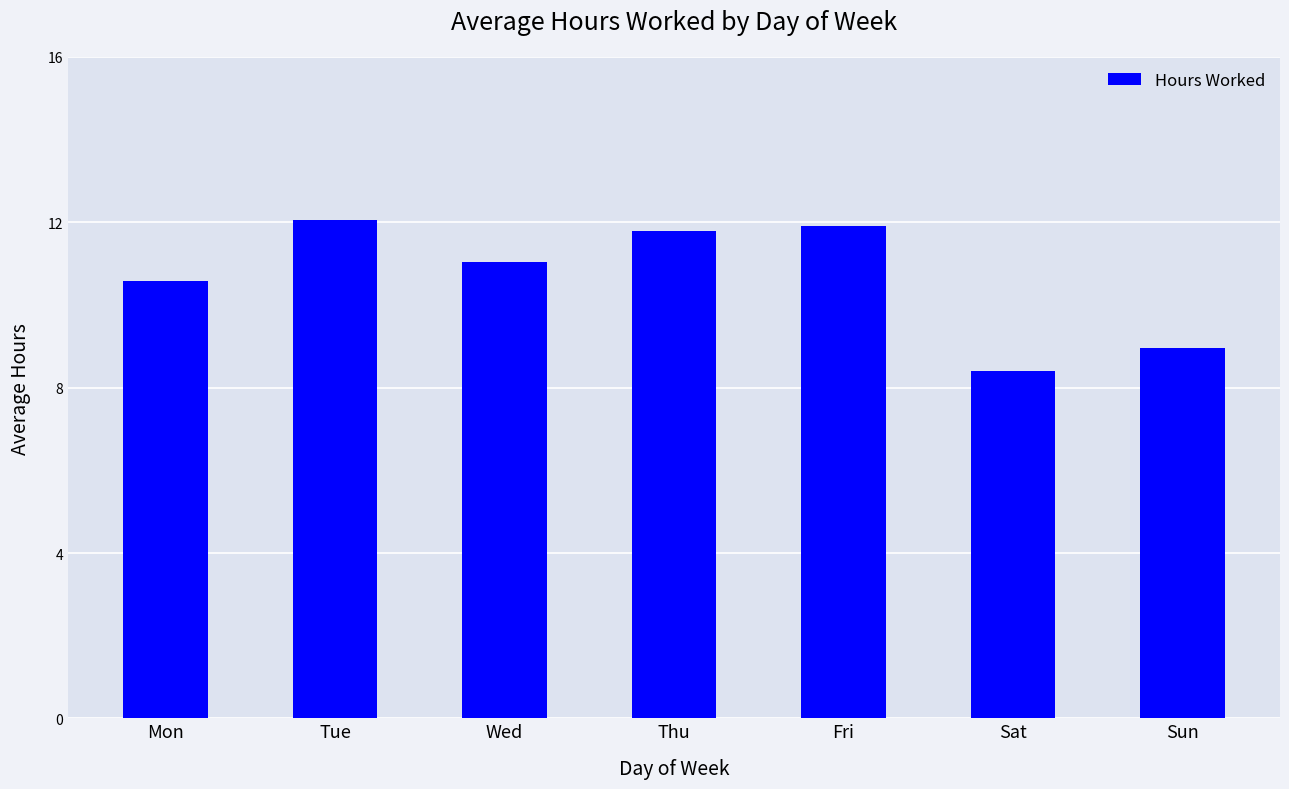

Between Fri and Sat, which is larger?

Fri